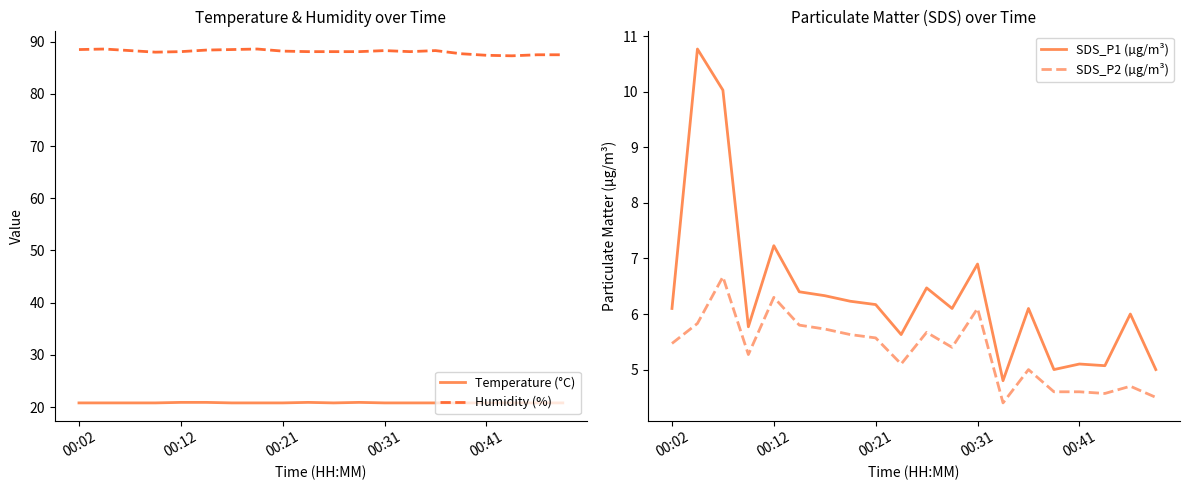

True or false: Humidity (%) and SDS_P2 (µg/m³) cross at least once.

False